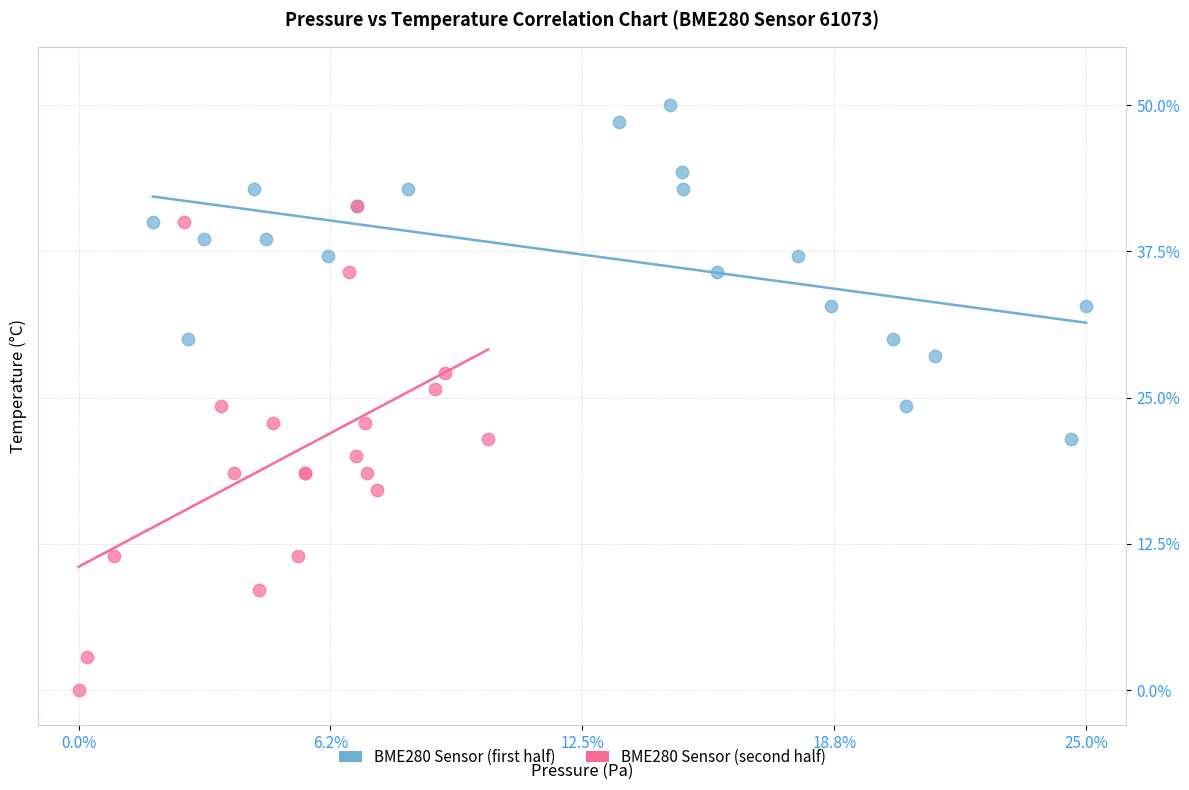

What are all the series names shown in the legend?

BME280 Sensor (first half), BME280 Sensor (second half)